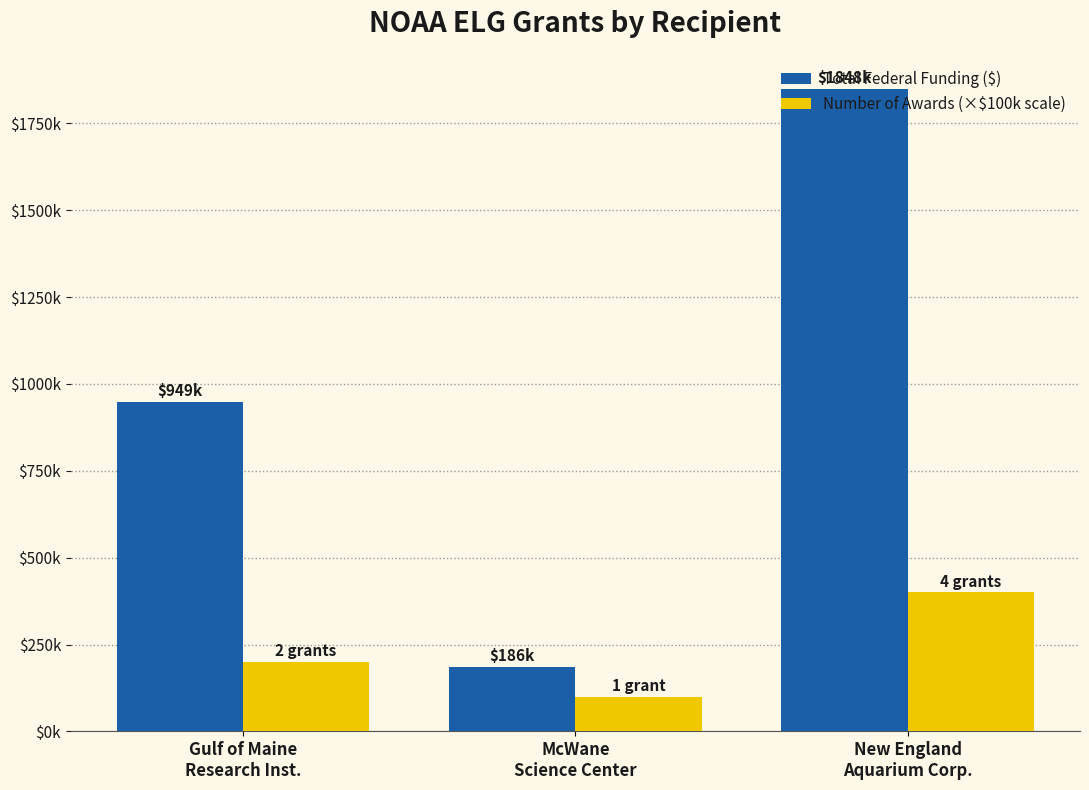

Are the bars horizontal?

No